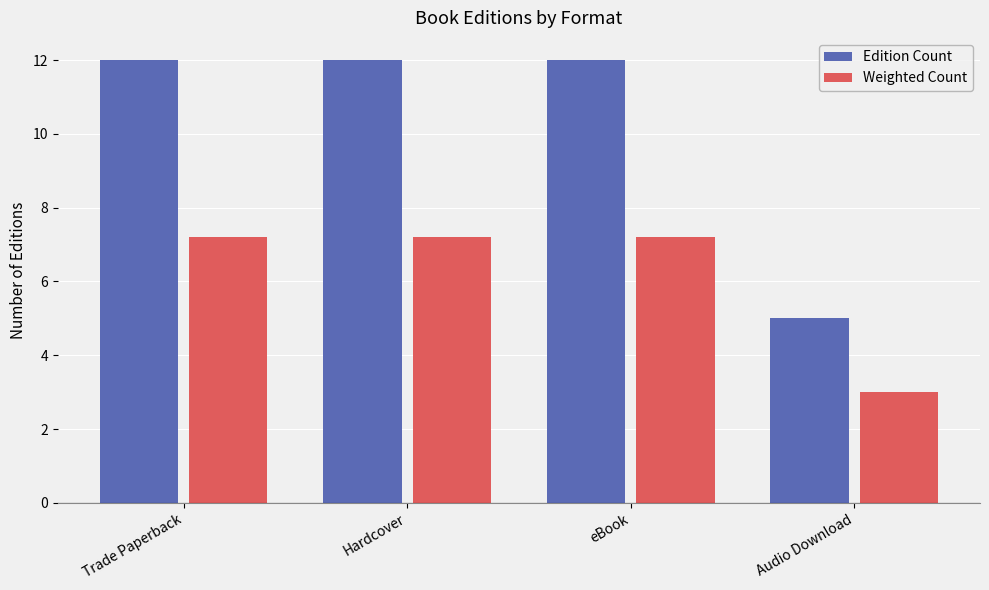

Which series has the largest total across all categories?

Edition Count